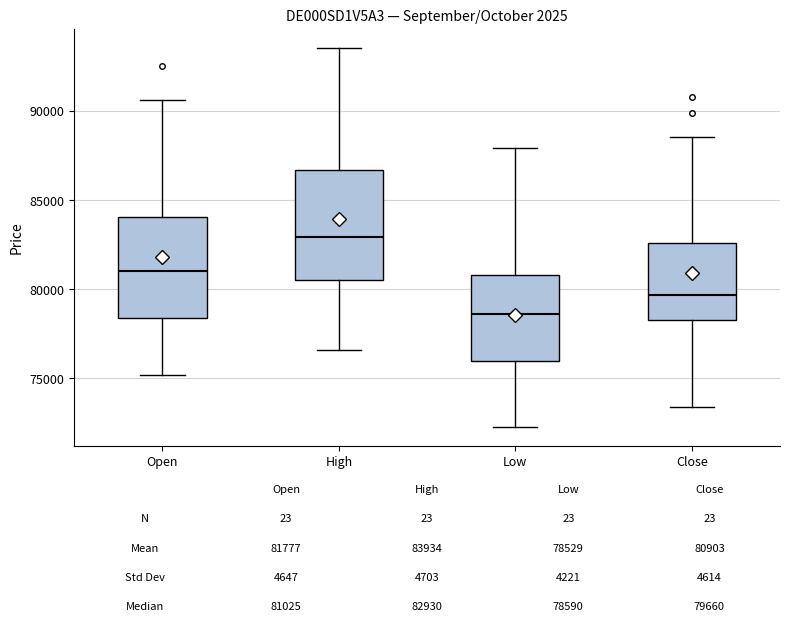

Which box has the lowest median line?

Low